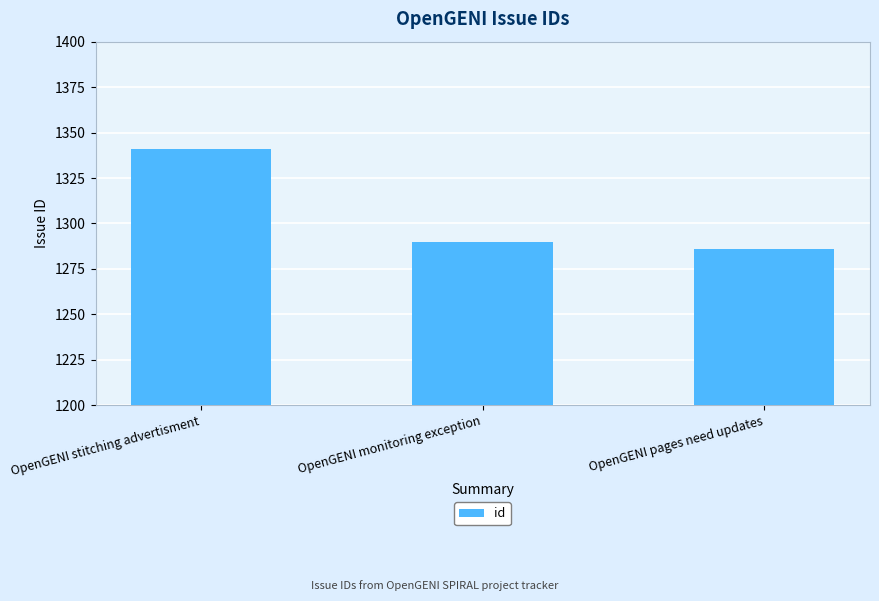

Is it true that the value at OpenGENI monitoring exception is 1290?

True